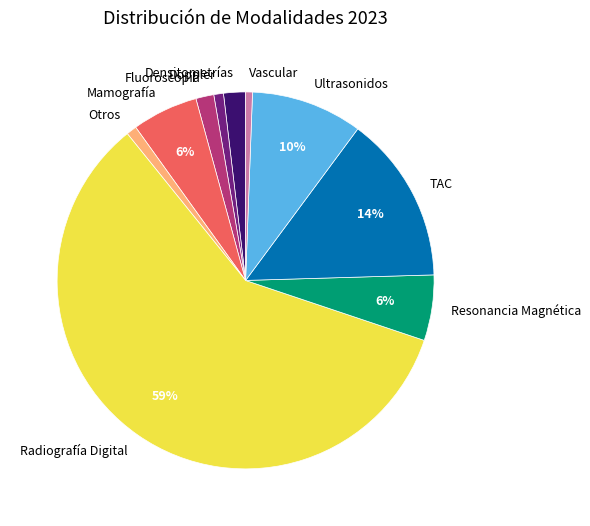

Which category has the biggest portion of the pie?

Radiografía Digital